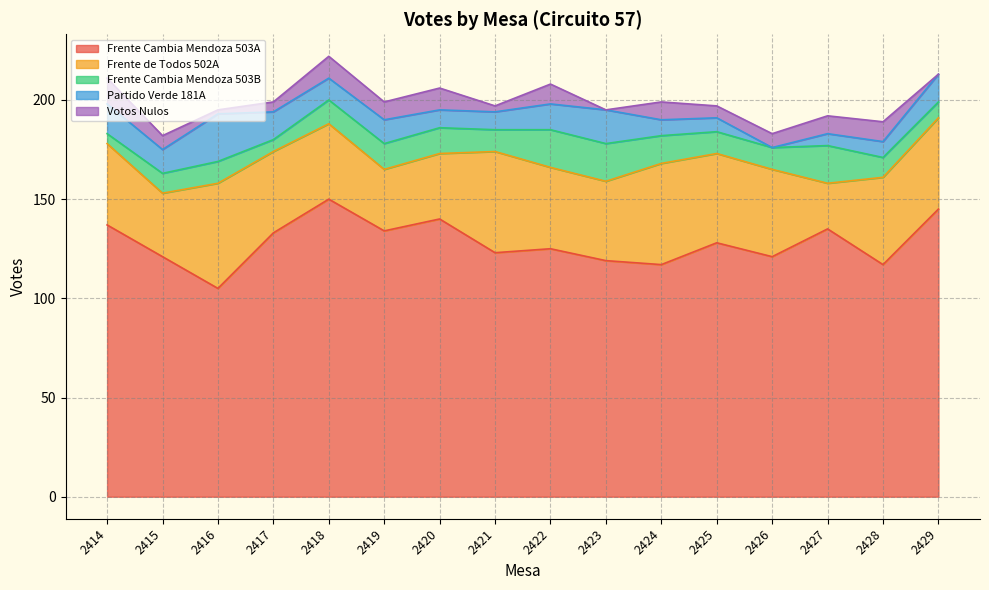

How many data points in Frente Cambia Mendoza 503A are less than 128?

8